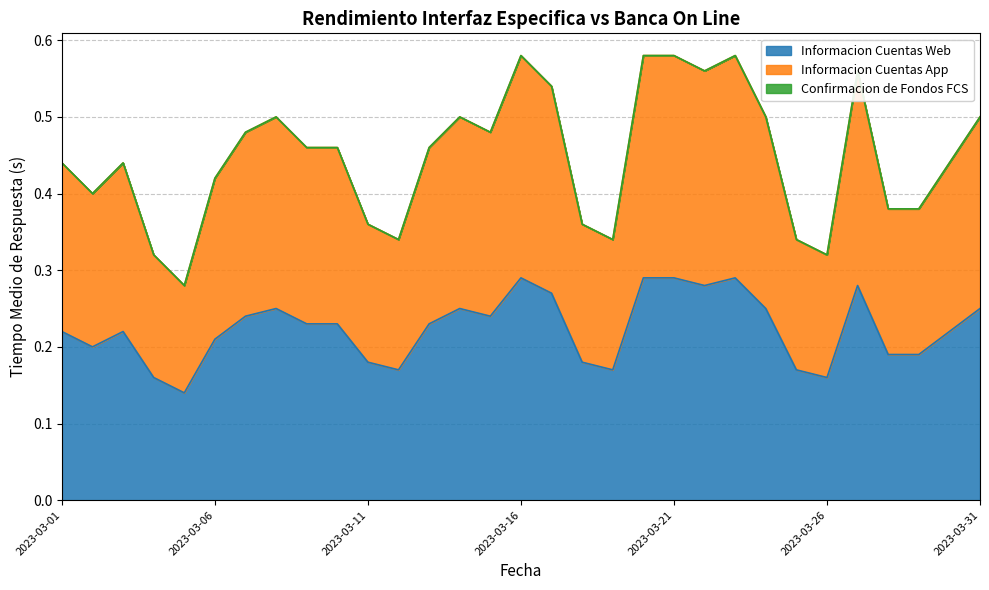

How many lines are shown in the chart?

3